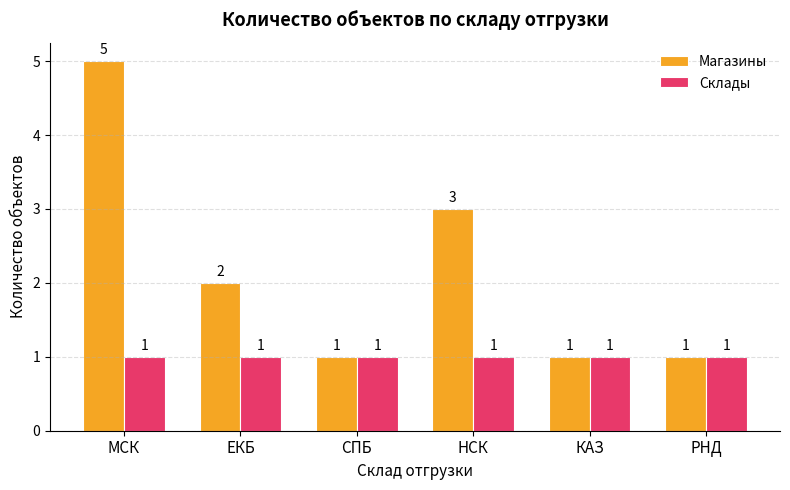

True or false: Магазины has a value of 1 at ЕКБ.

False